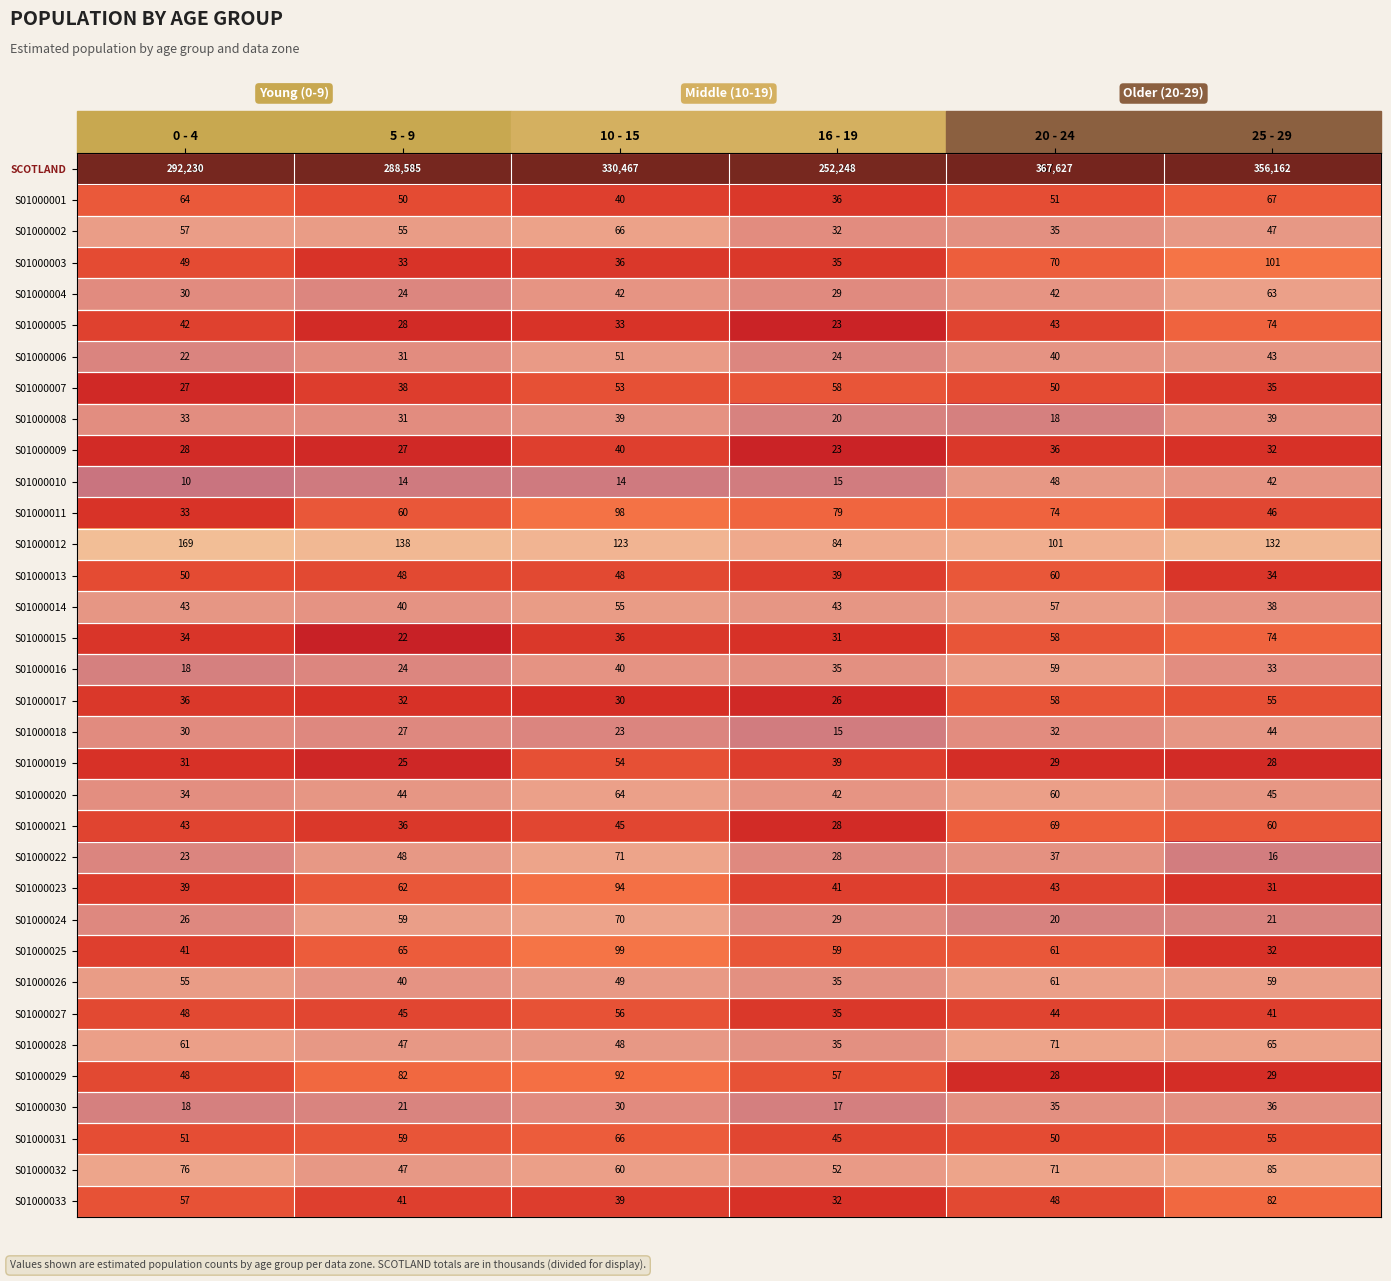

Count the number of categories in the chart.

6